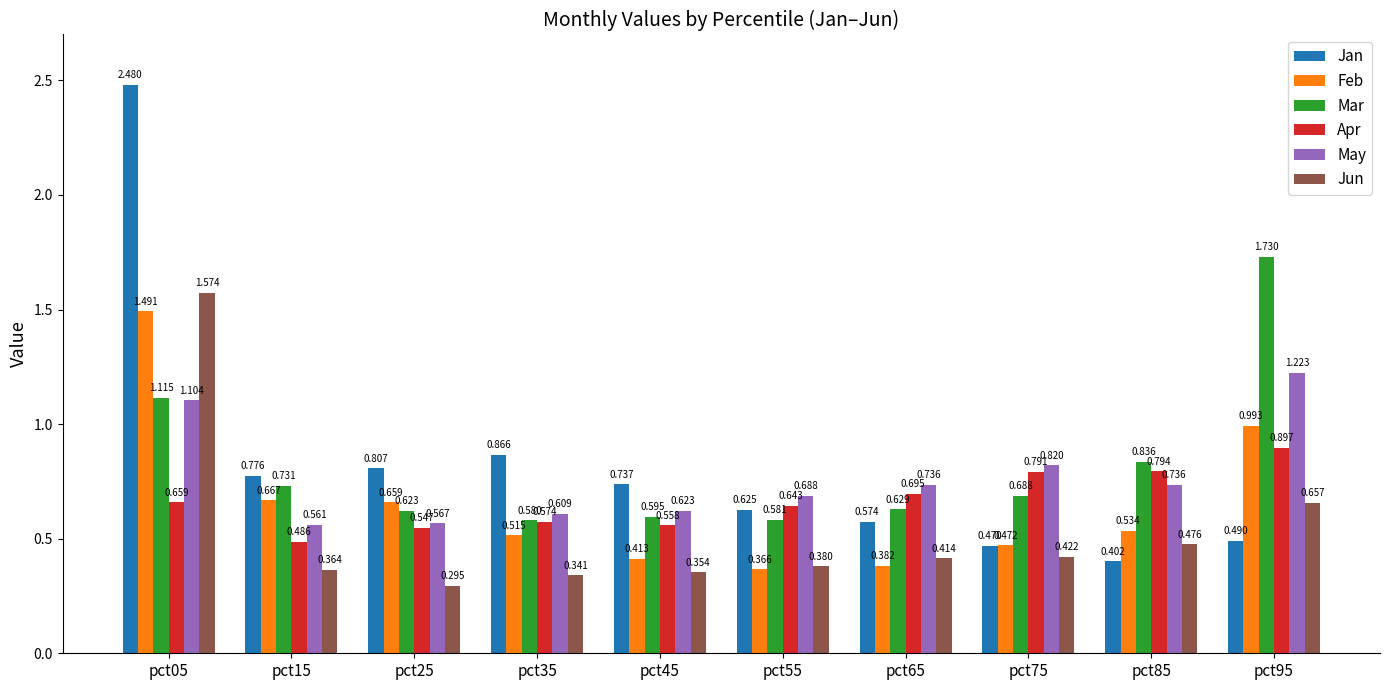

Which series has the widest spread of values?

Jan